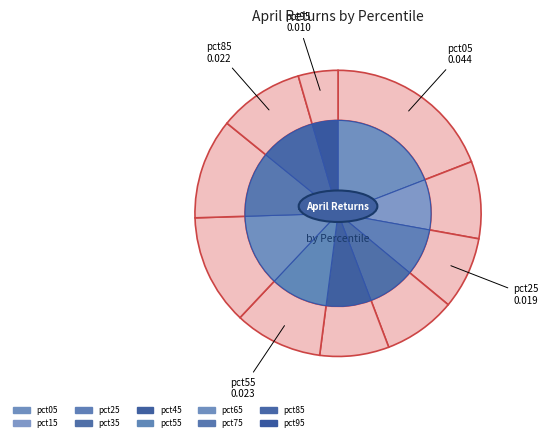

Rank the categories by value from highest to lowest.

pct05, pct65, pct75, pct55, pct85, pct15, pct35, pct25, pct45, pct95